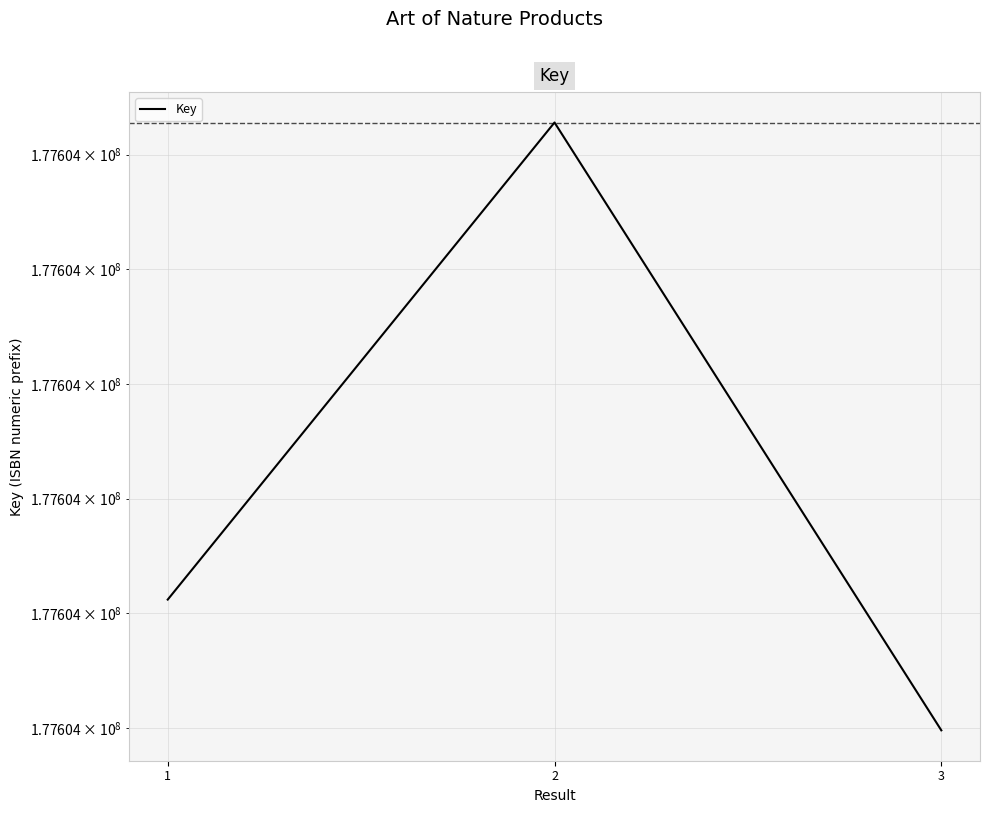

Does the chart display data point markers on the line(s)?

No